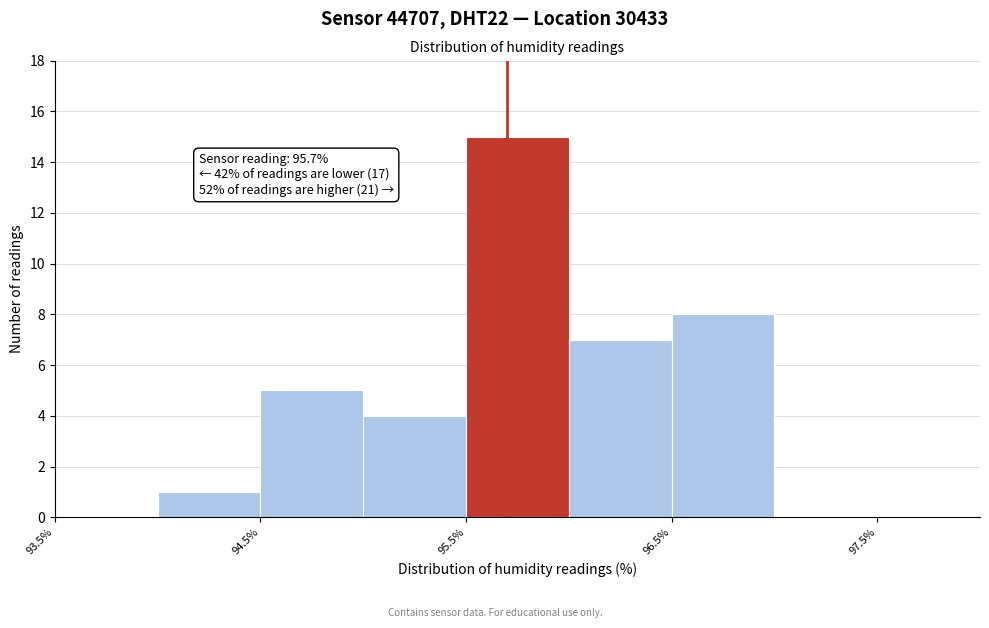

Over which range of the x-axis is the bar tallest?

95.5 to 96.0